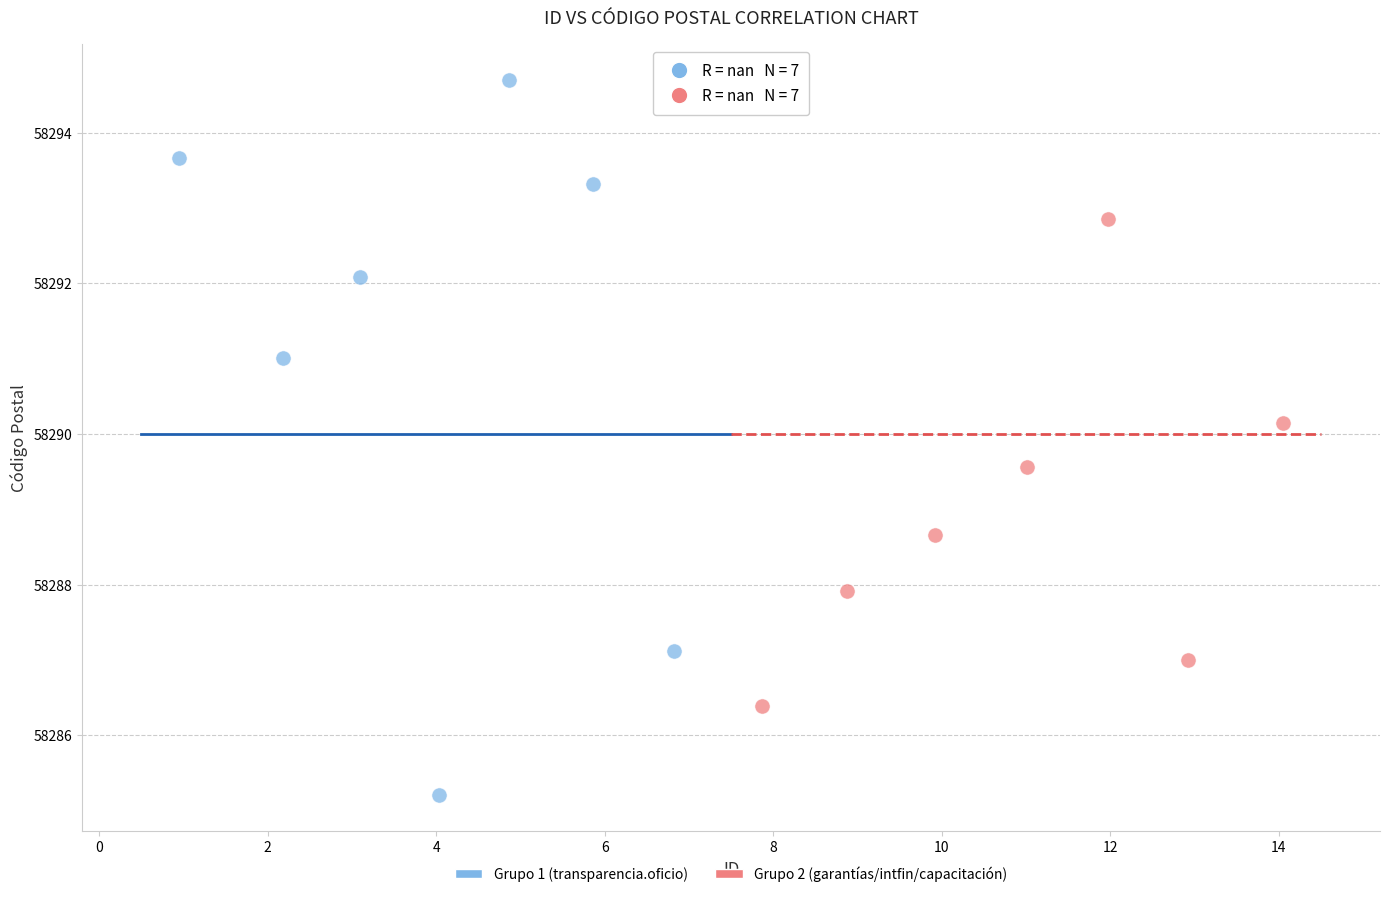

Which series reaches the minimum Y coordinate?

Grupo 1 (transparencia.oficio)